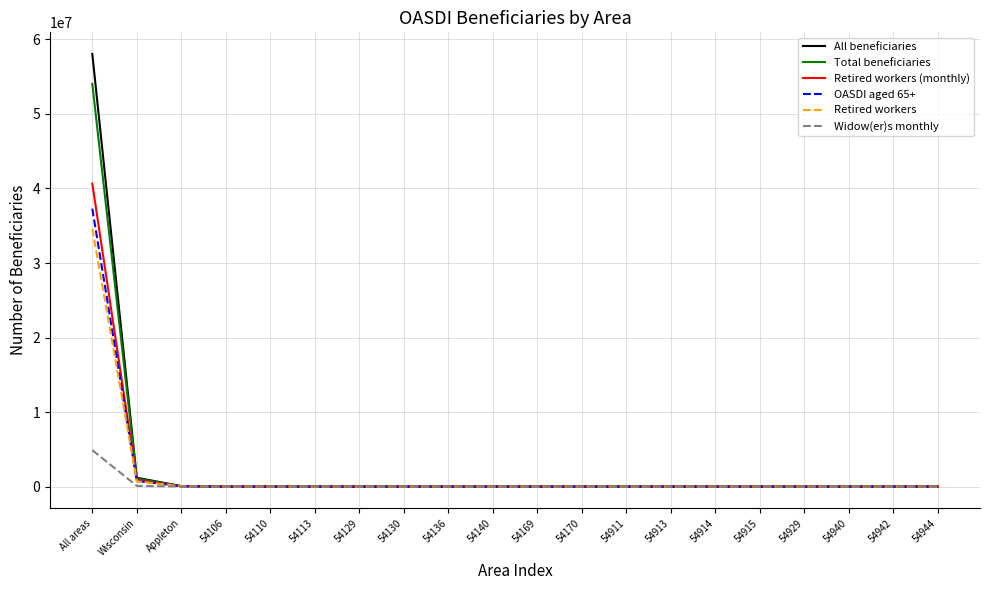

What is the lowest value of the Retired workers series?

310